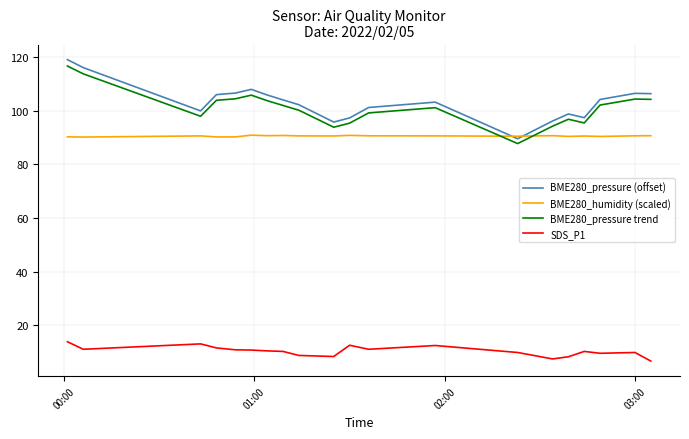

Which series has the widest spread of values?

BME280_pressure (offset)